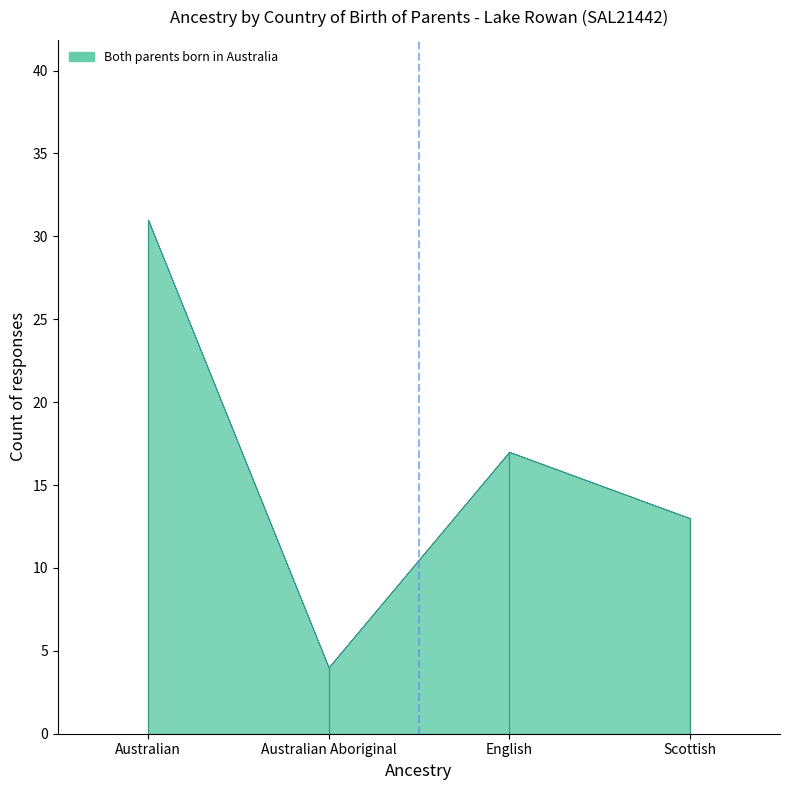

What position from the right is Australian Aboriginal?

3